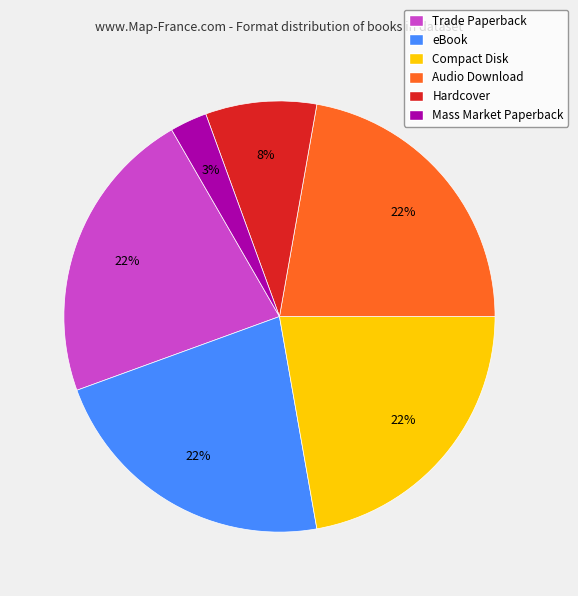

Does Mass Market Paperback represent more than half of the total?

No